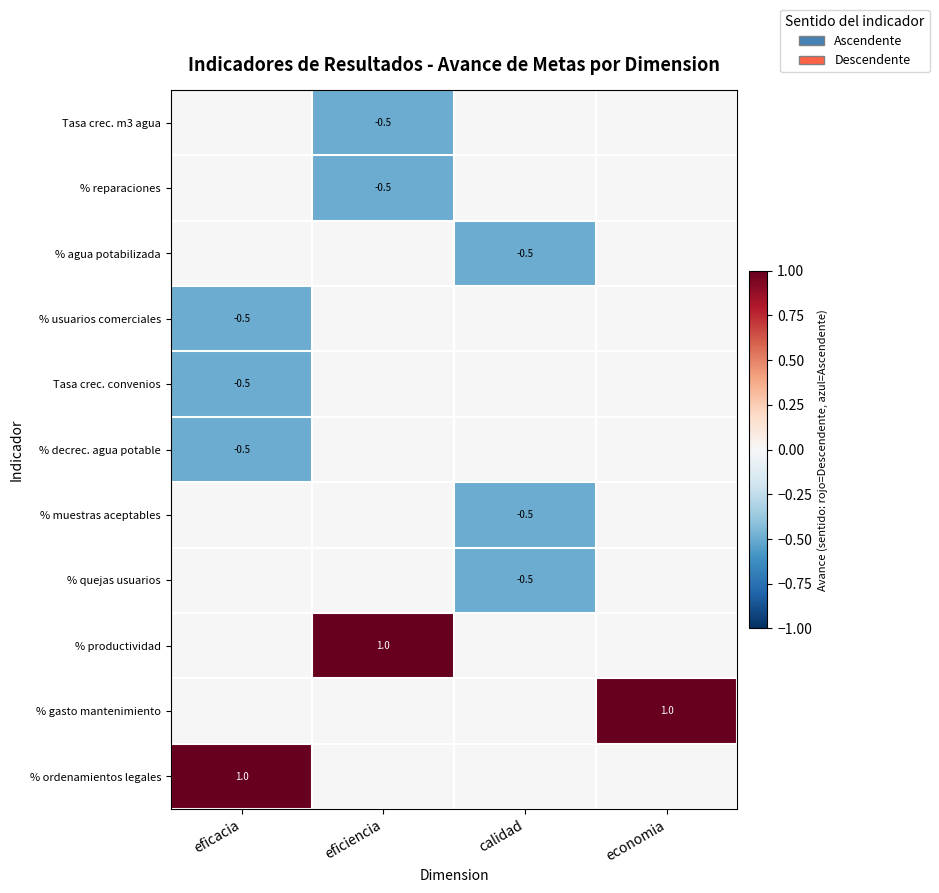

True or false: % usuarios comerciales has a value of -0.5 at eficacia.

True